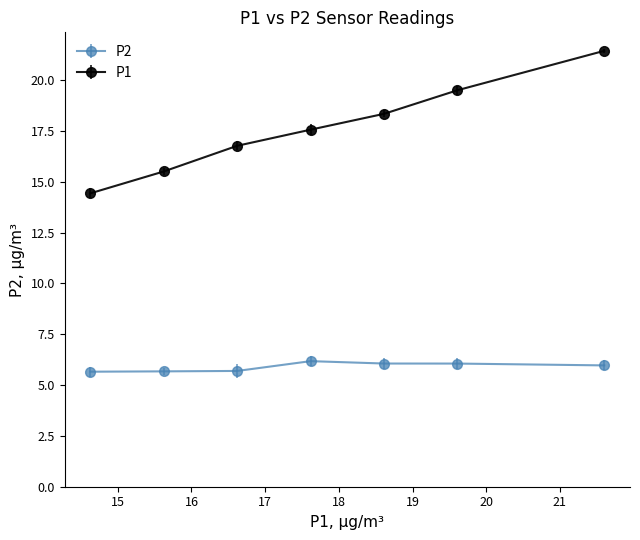

Which series has the largest total across all categories?

P1